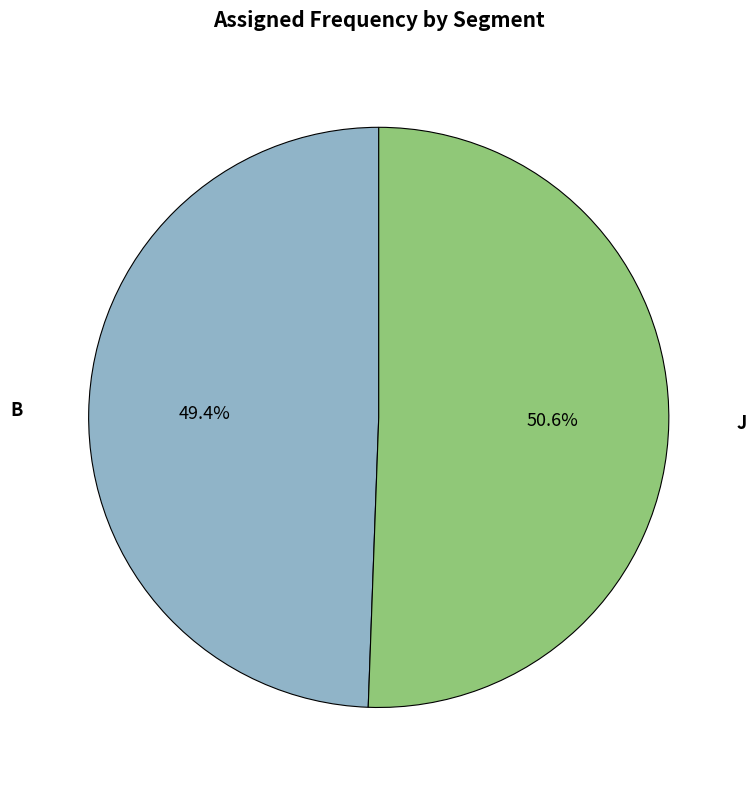

The J slice represents 44% of the pie. True or false?

False